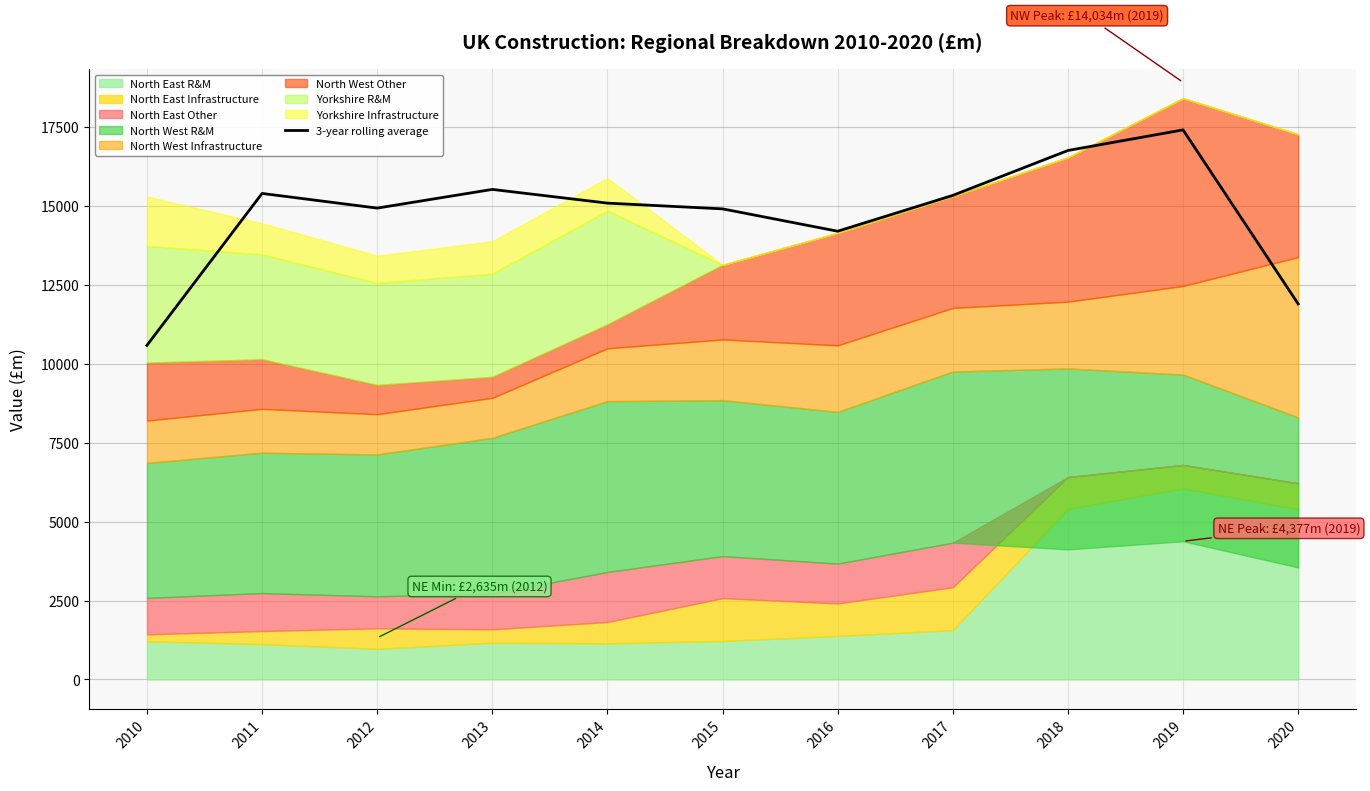

List the labels in order of value, smallest first.

2010, 2020, 2016, 2015, 2012, 2014, 2017, 2011, 2013, 2018, 2019